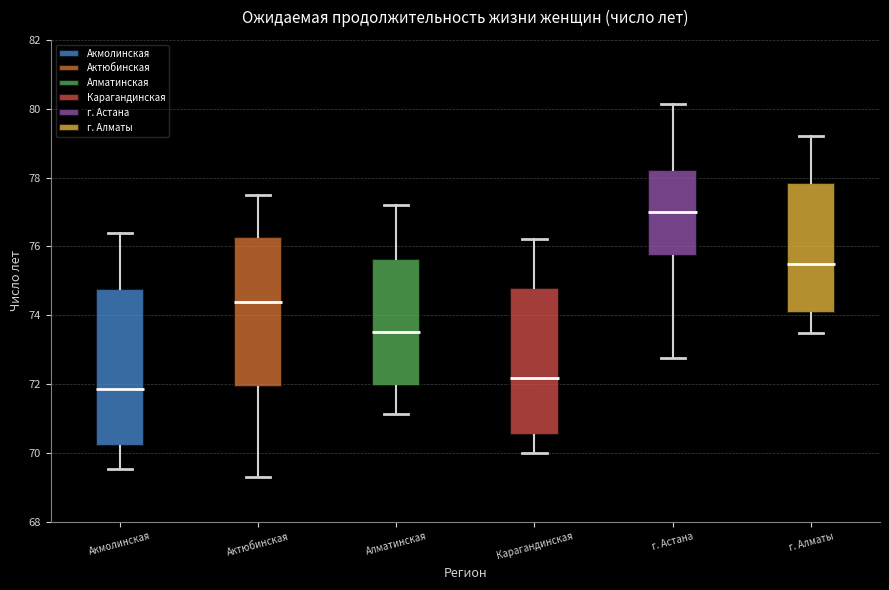

Which box's median line is the highest?

г. Астана